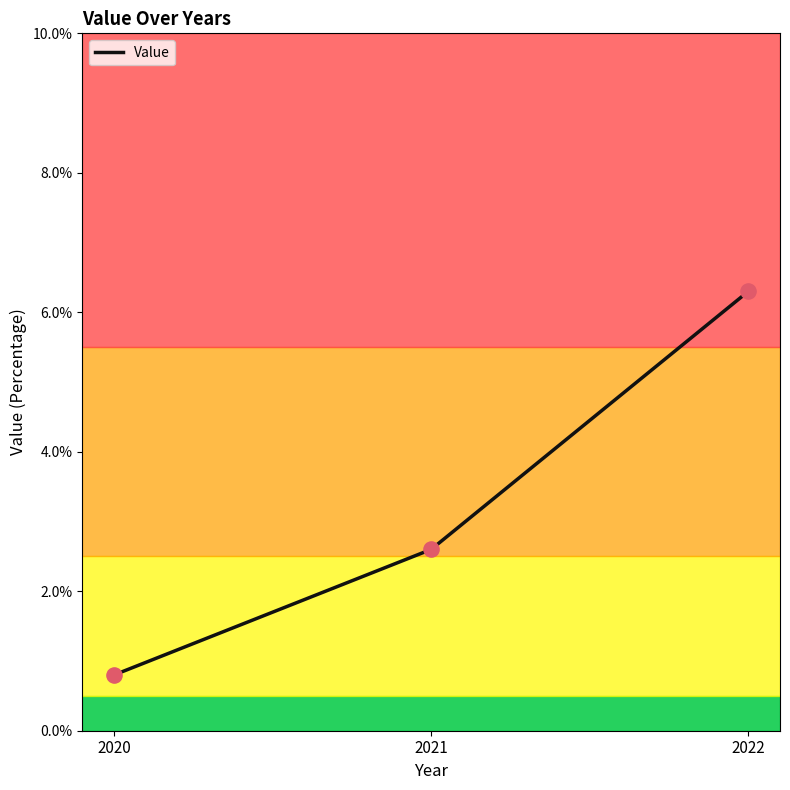

What is the change in value from 2020 to 2022?

+5.5